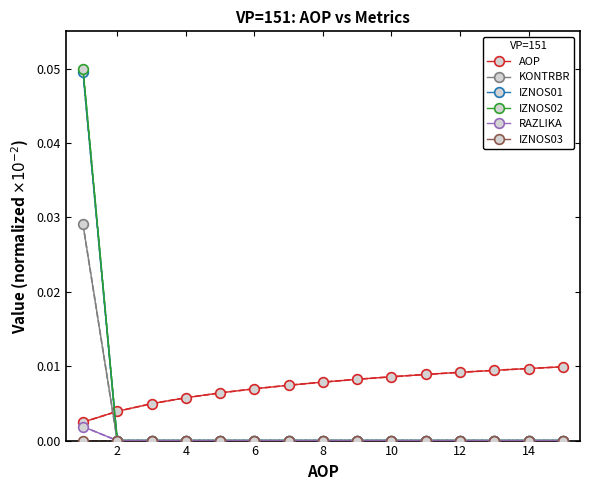

Which series has the largest total across all categories?

AOP